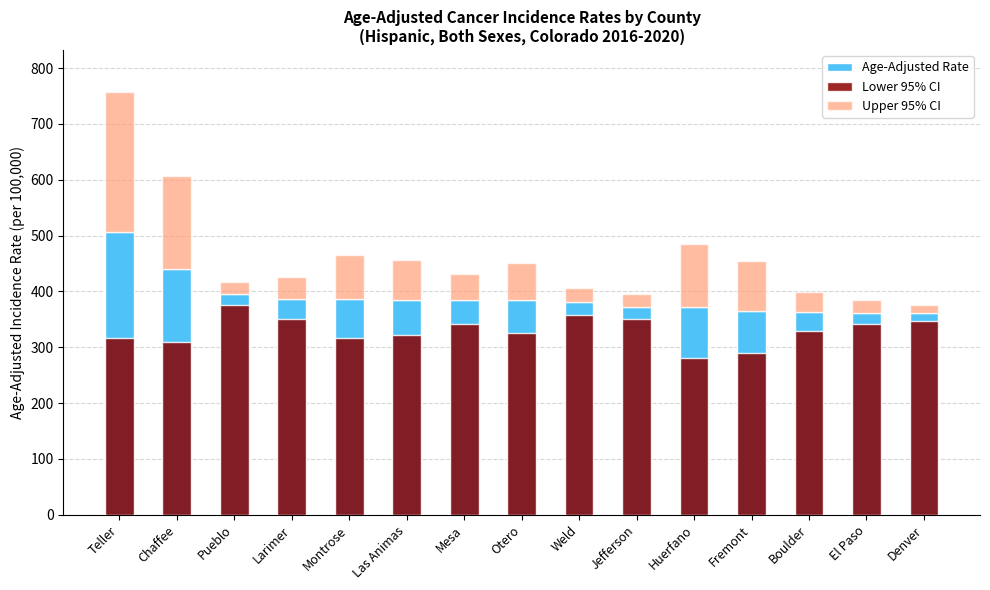

At how many categories does at least one series exceed 478?

1